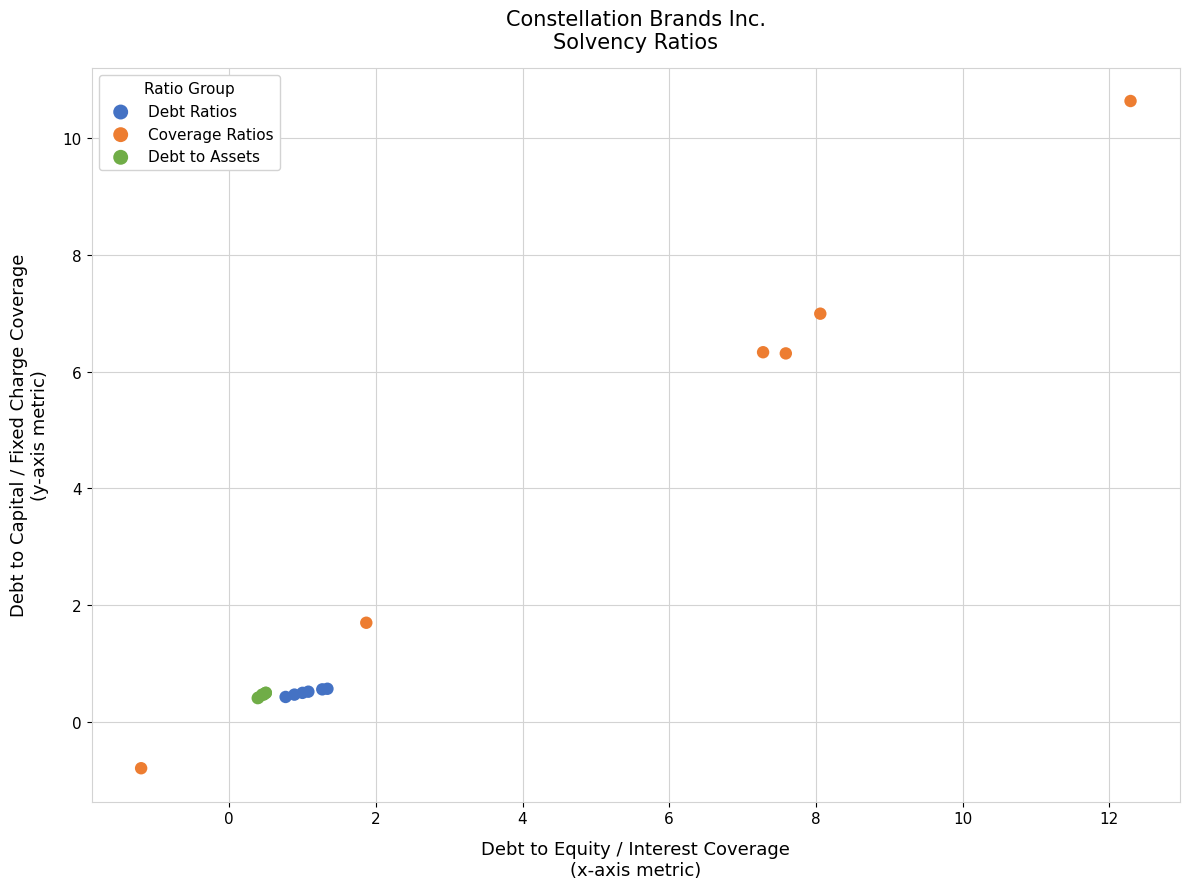

Which series reaches the maximum Y coordinate?

Coverage Ratios